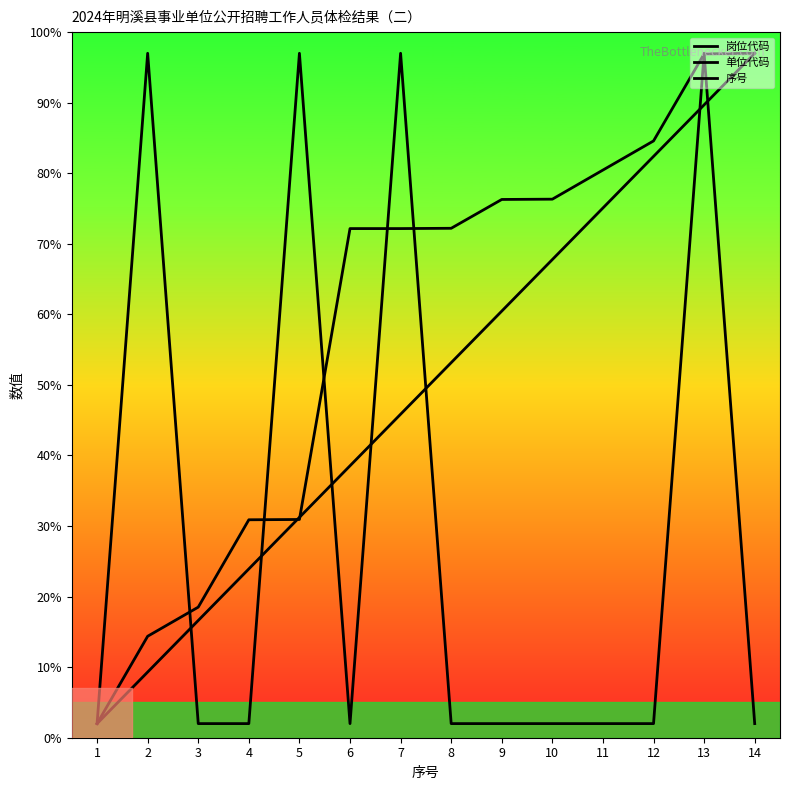

Reading right to left, what are all the values shown in this chart?

岗位代码: 2.0	97.0	2.0	2.0	2.0	2.0	2.0	97.0	2.0	97.0	2.0	2.0	97.0	2.0
单位代码: 97.0	96.9	84.6	80.5	76.3	76.3	72.2	72.2	72.2	30.9	30.9	18.5	14.4	2.0
序号: 97.0	89.7	82.4	75.1	67.8	60.5	53.2	45.8	38.5	31.2	23.9	16.6	9.3	2.0